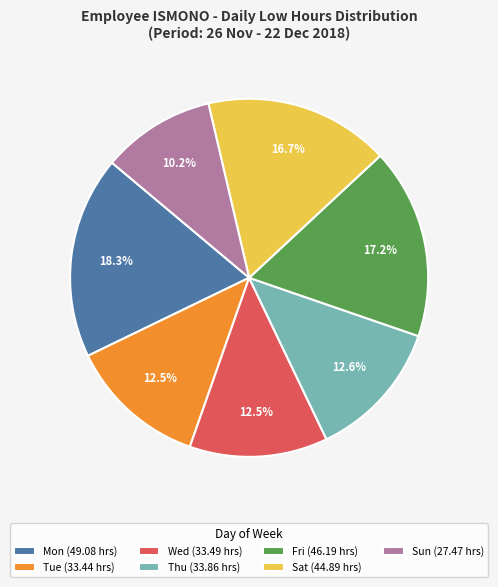

Approximately how many times larger is the value at Fri (46.19 hrs) compared to Thu (33.86 hrs)?

1.4